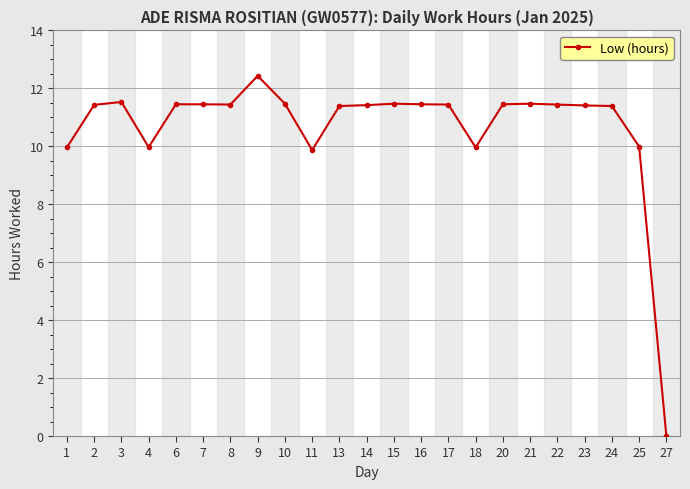

Is it true that the value at 17 is 18.7?

False